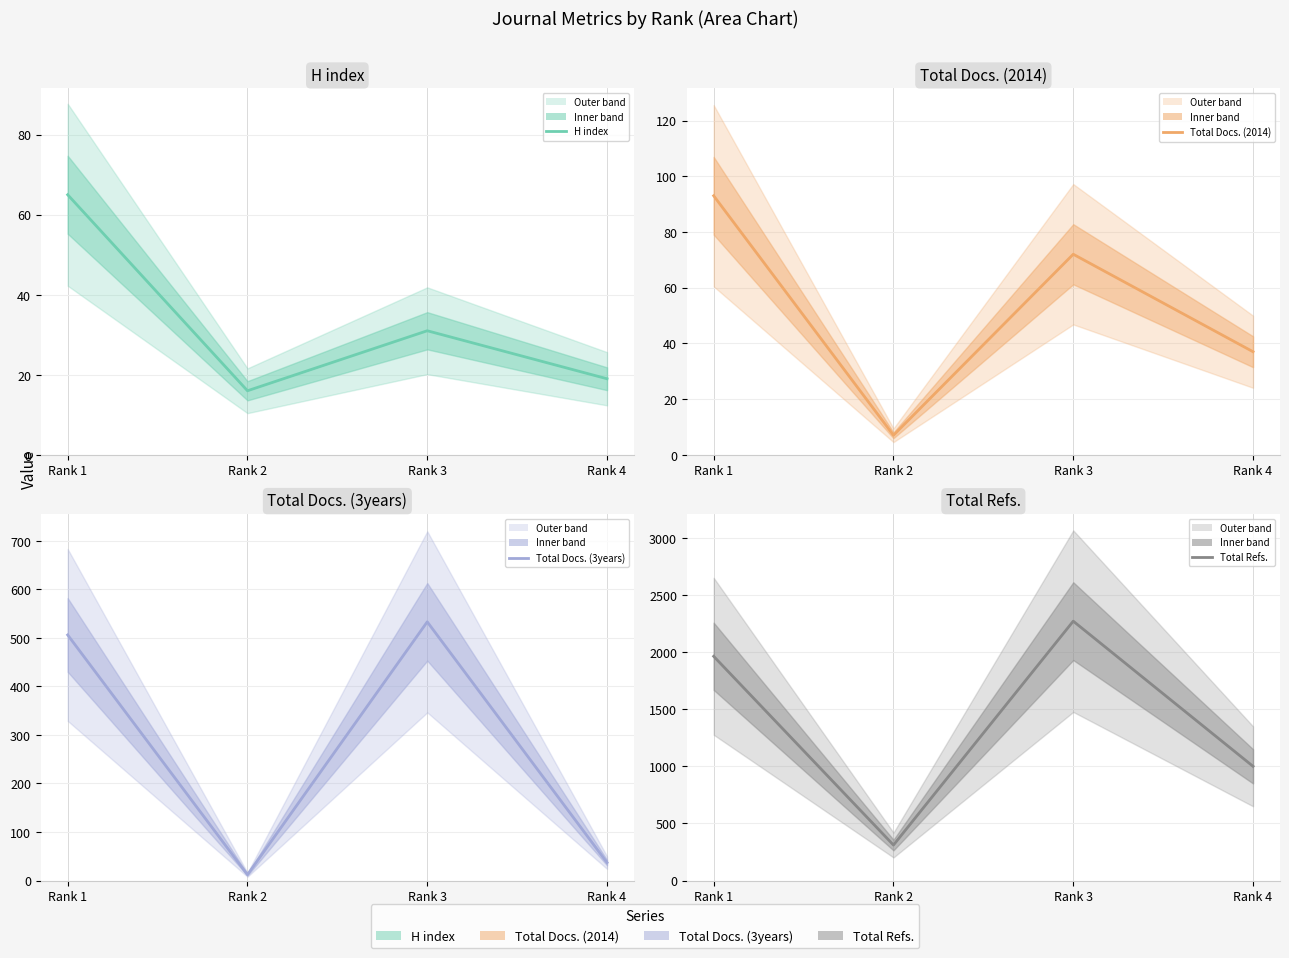

True or false: Total Docs. (3years) and Total Docs. (2014) intersect in this chart.

False